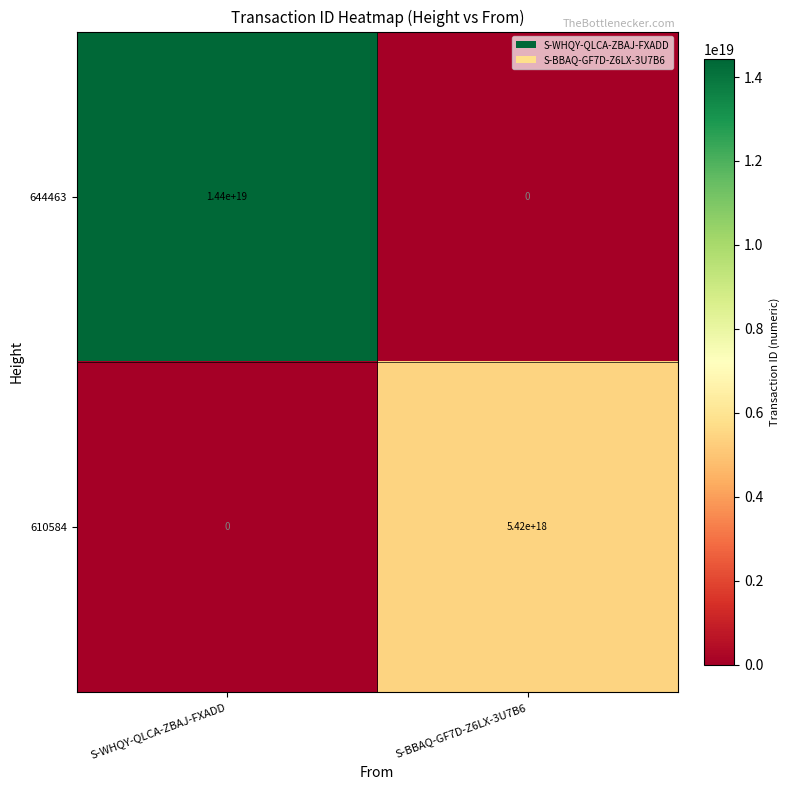

The value of 610584 at S-WHQY-QLCA-ZBAJ-FXADD is 3423491853502622208. True or false?

False